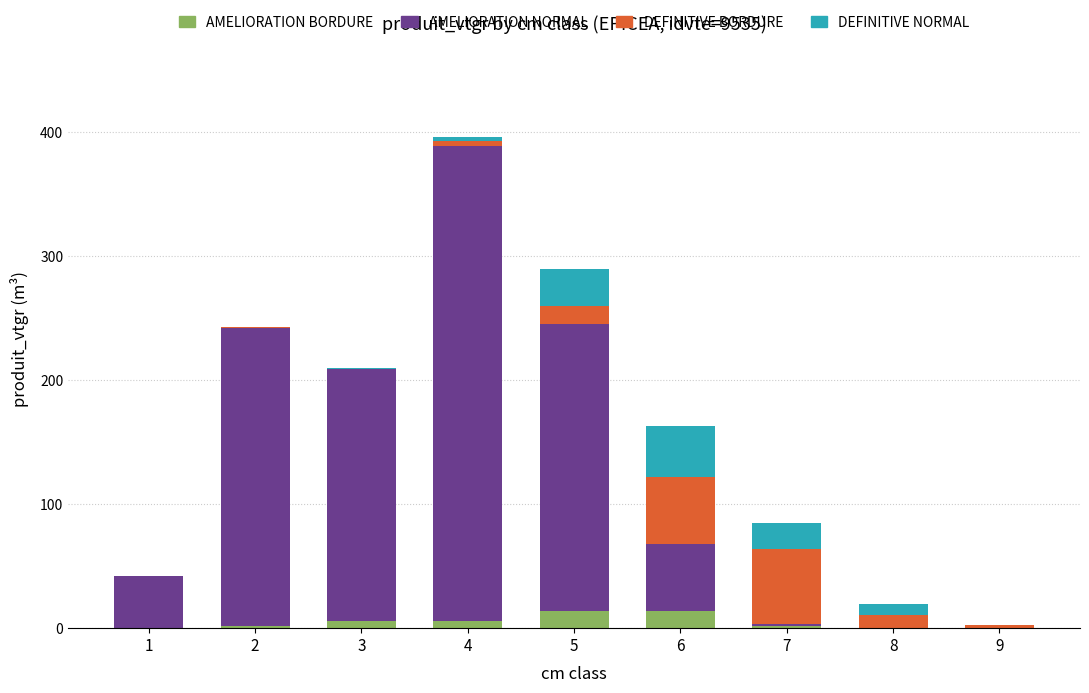

At which category is the sum across all series the highest?

4